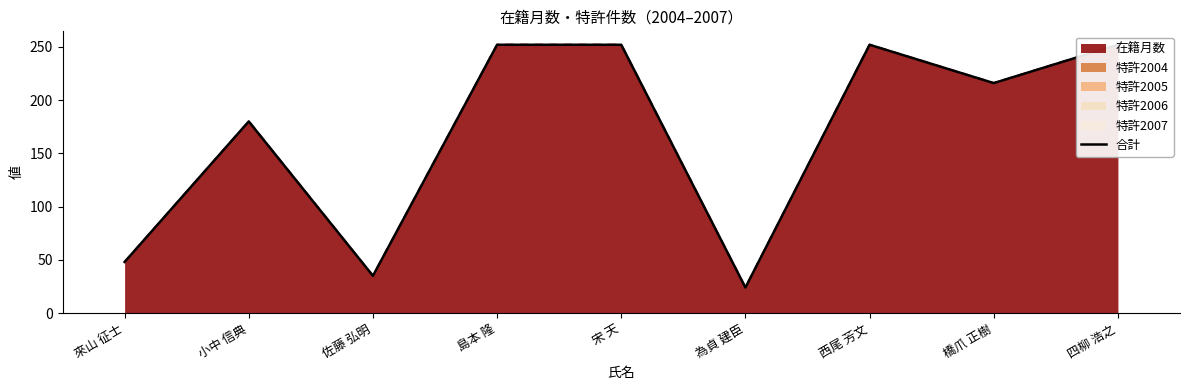

What is the minimum value shown in the chart?

24